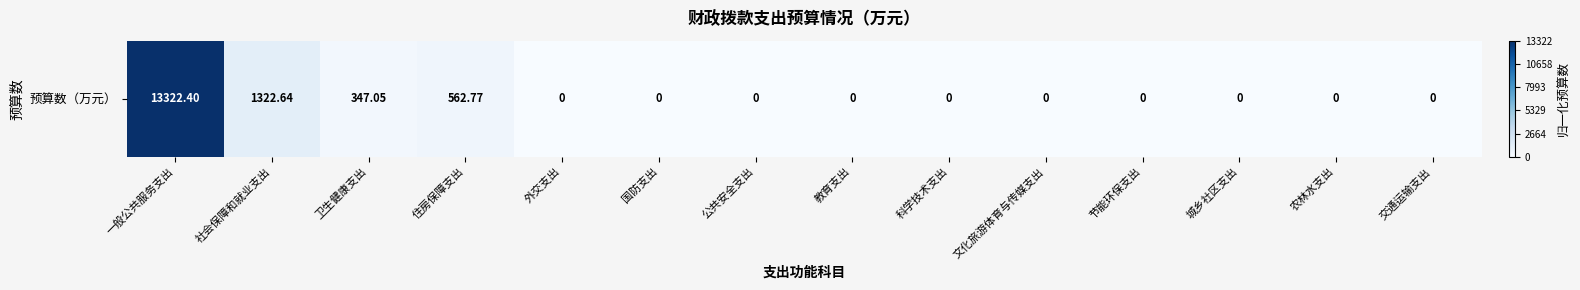

Count the number of categories in the chart.

14